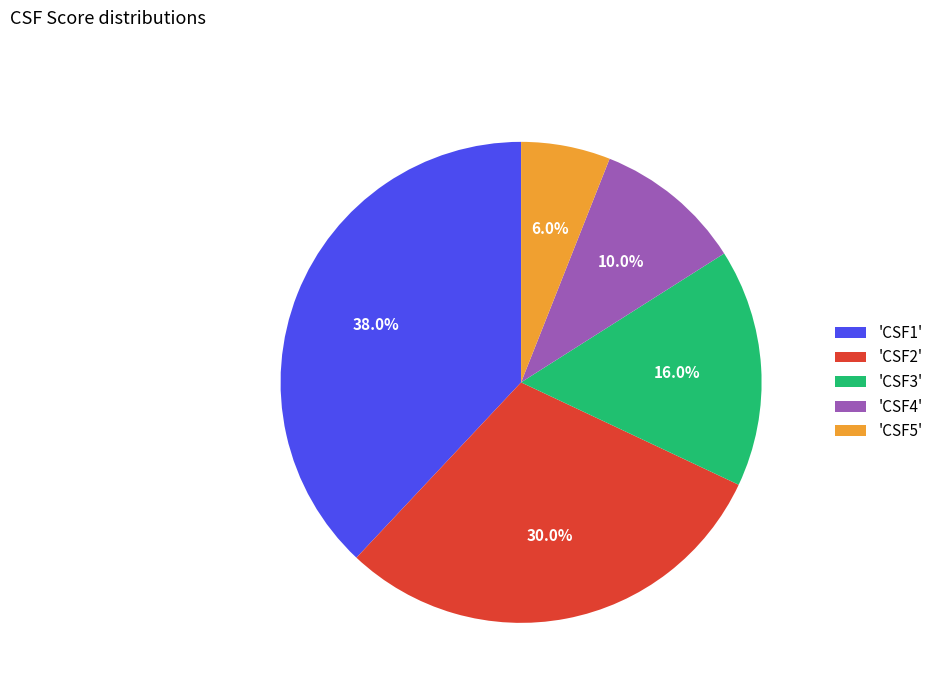

Between 'CSF5' and 'CSF1', which is larger?

'CSF1'